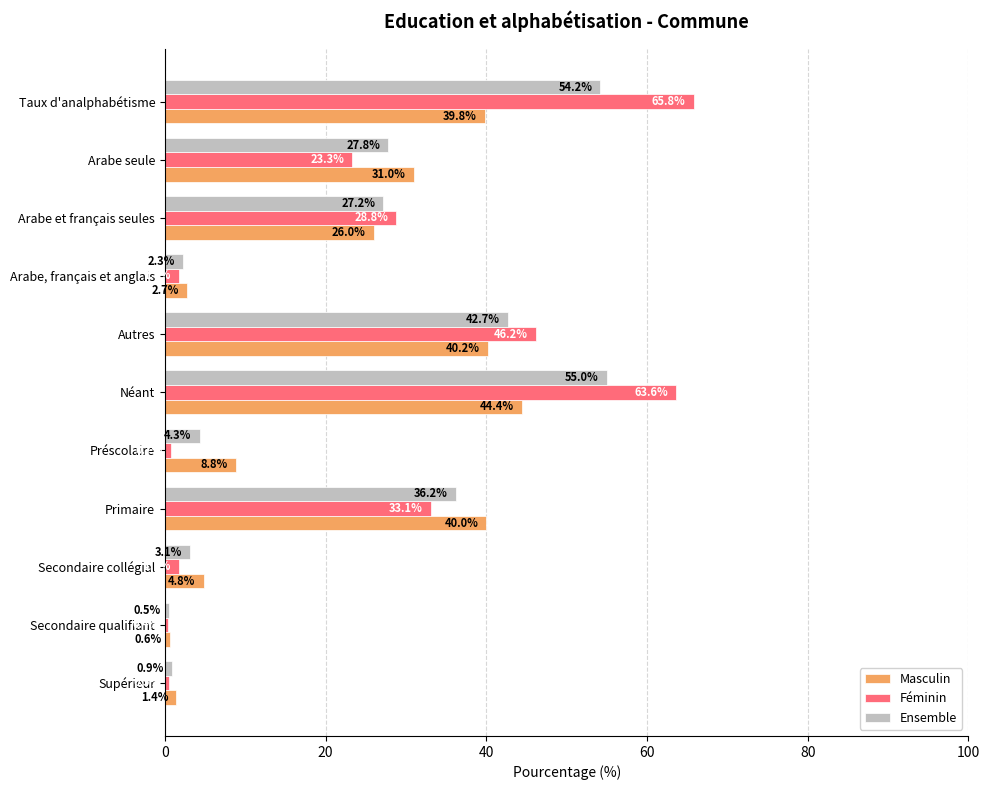

Which label corresponds to the largest value in the chart?

Taux d'analphabétisme